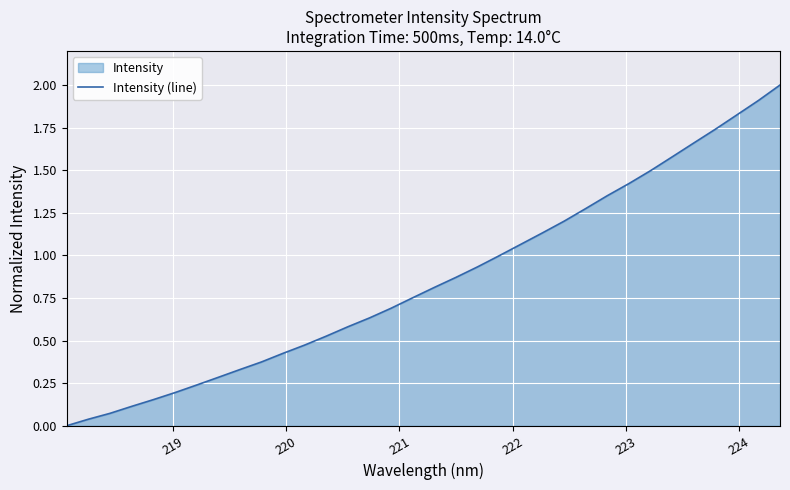

What is the maximum value shown in the chart?

2.0